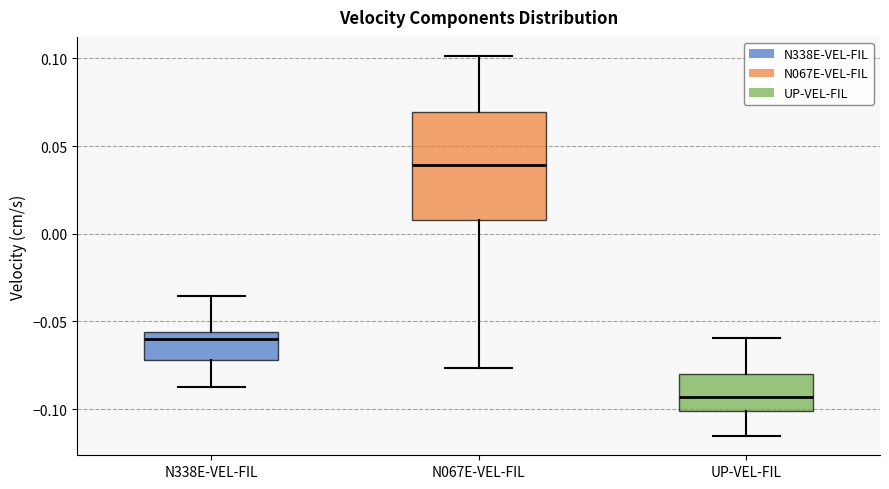

Reading left to right, transcribe this box plot: for each box, give where its median line is, the range the box spans, and where its two whiskers end, as read against the y-axis. The values are not printed on the chart, so give them approximately, as read against the axis.

N338E-VEL-FIL: median -0.060, box -0.070 to -0.055, whiskers -0.085 to -0.035
N067E-VEL-FIL: median 0.040, box 0.010 to 0.070, whiskers -0.075 to 0.100
UP-VEL-FIL: median -0.095, box -0.100 to -0.080, whiskers -0.115 to -0.060